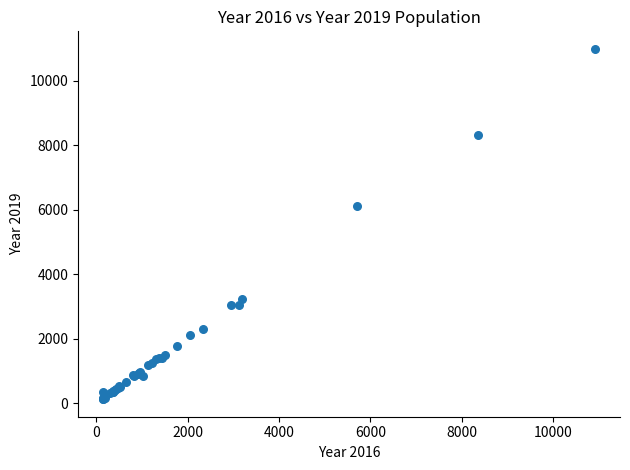

What Y value in the scatter plot is closest to 5559?

6129